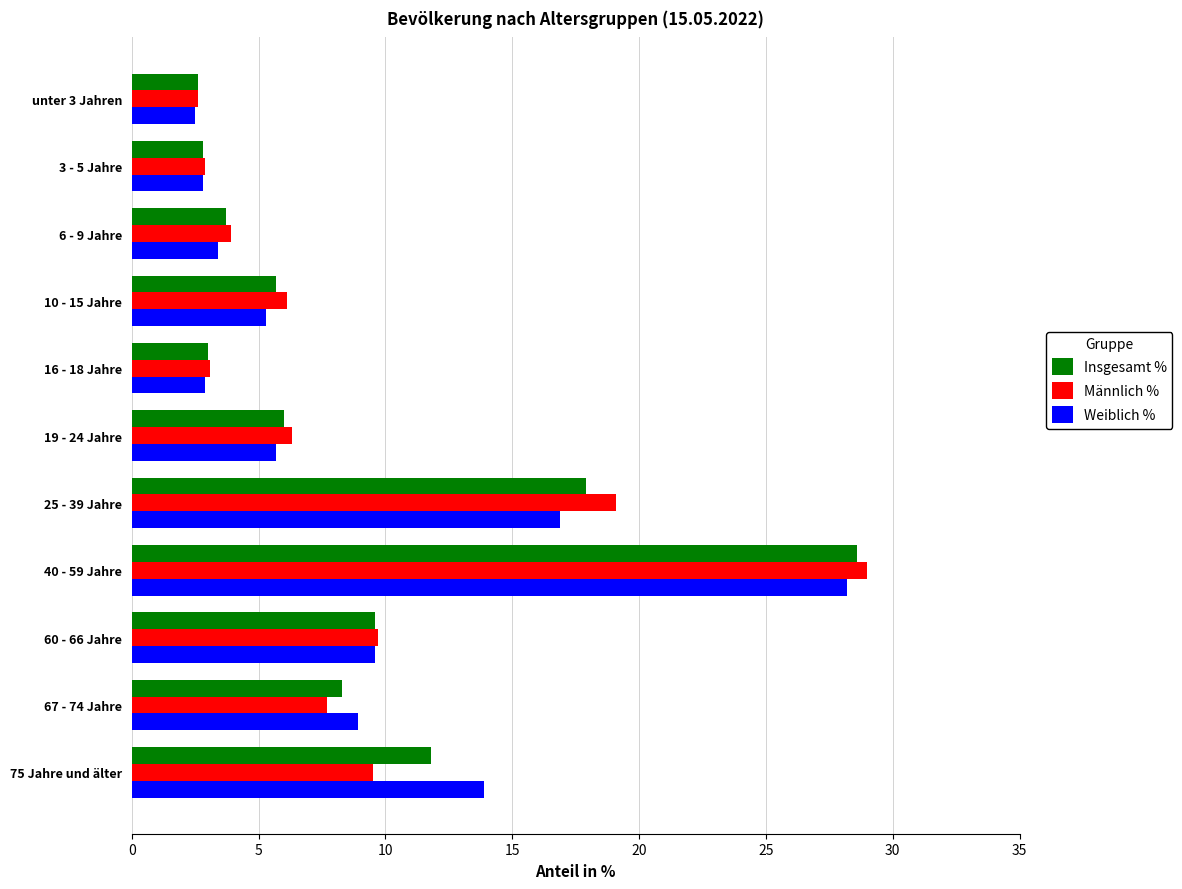

At which category is the sum across all series the highest?

40 - 59 Jahre